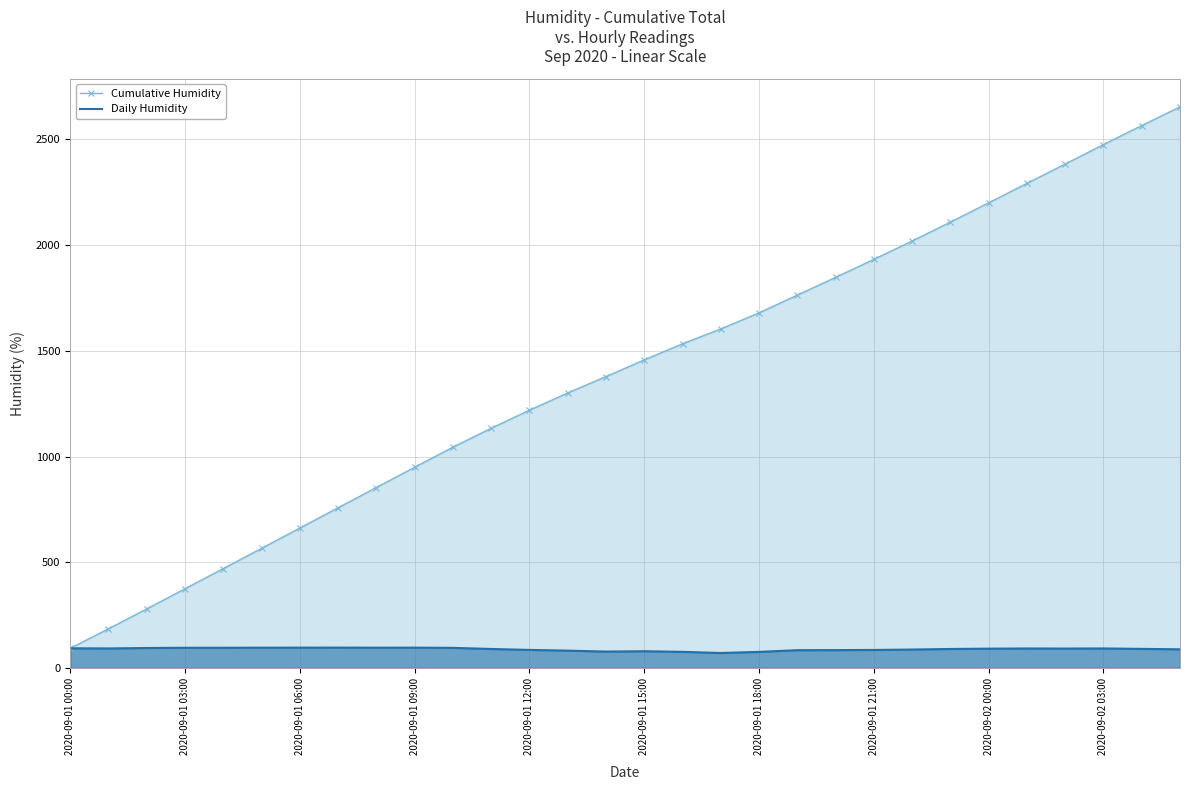

What is the maximum value for Cumulative Humidity?

2653.7